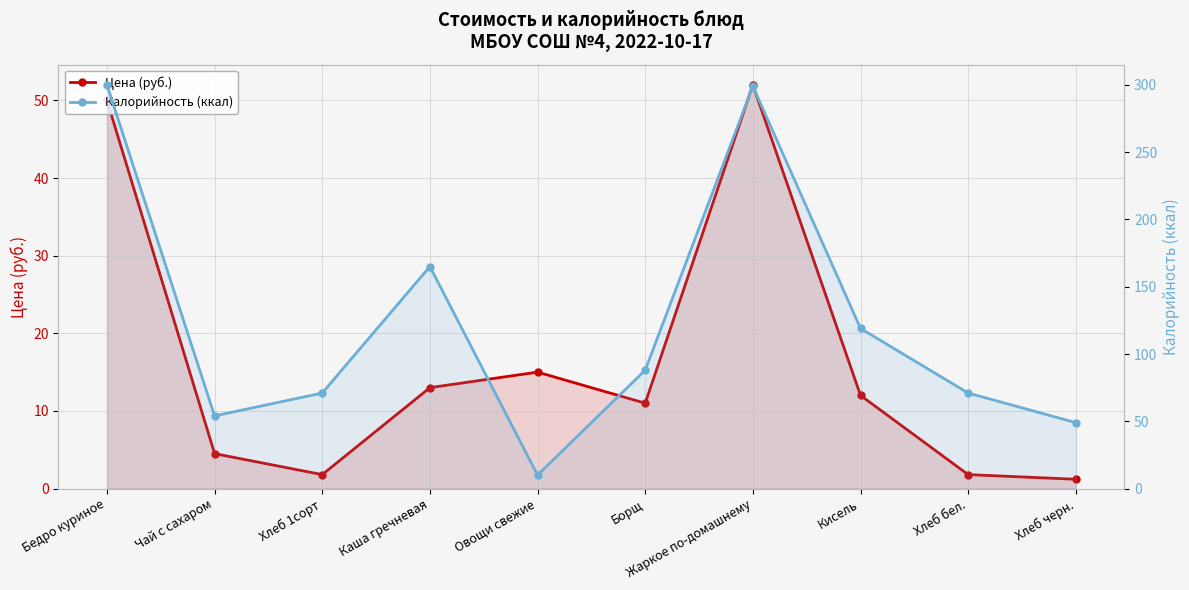

Which series has the widest spread of values?

Калорийность (ккал)